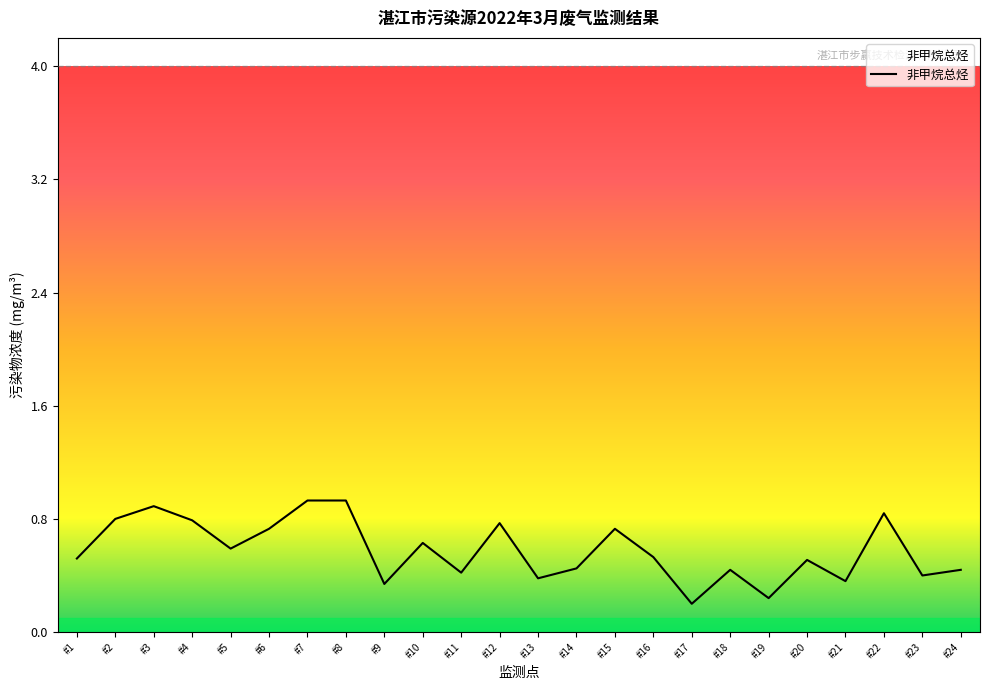

What is the minimum value shown in the chart?

0.2